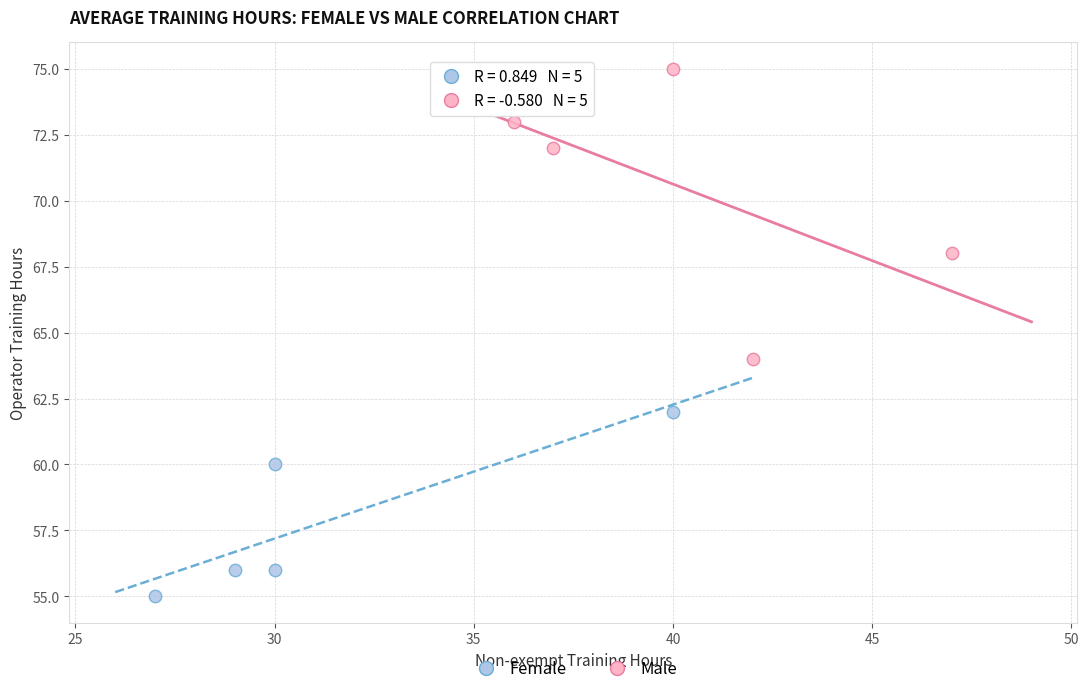

Which series reaches the minimum Y coordinate?

Female